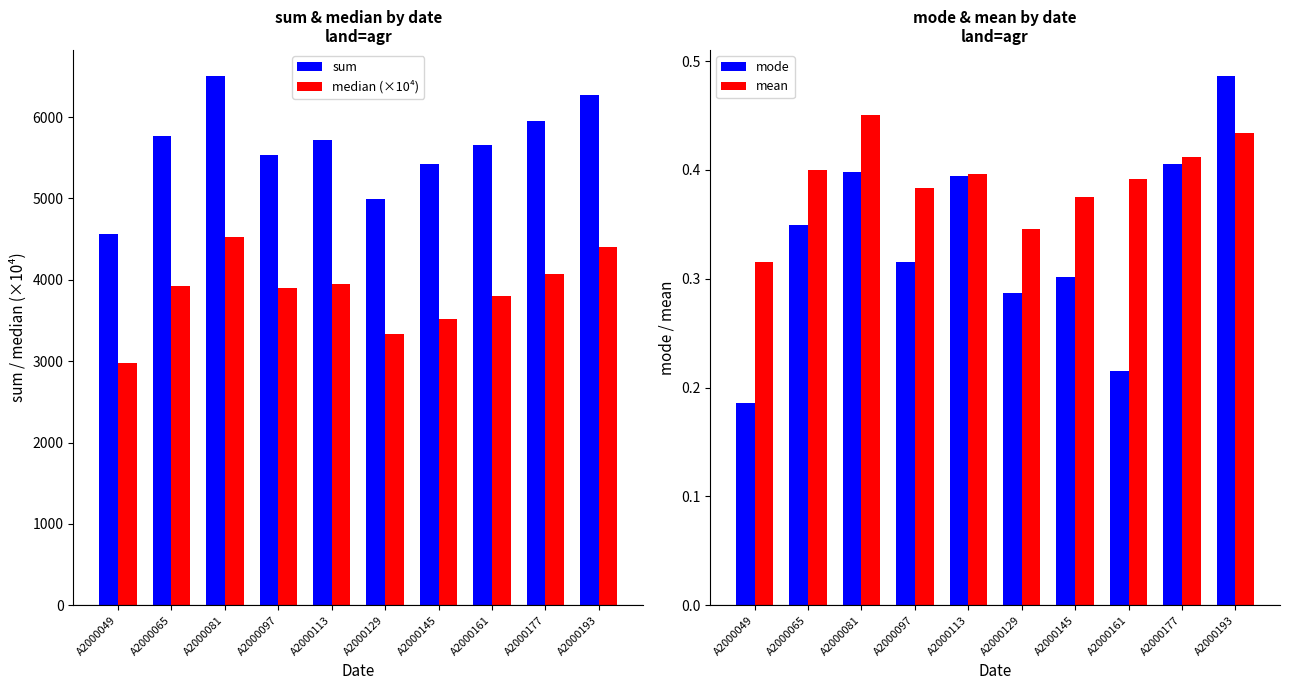

Between A2000129 and A2000081, which is larger?

A2000081